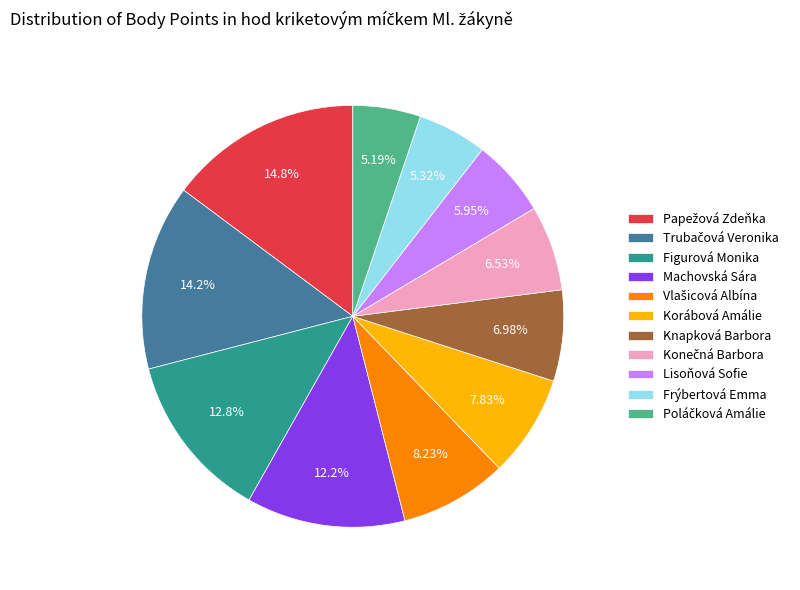

Approximately how many times larger is the value at Figurová Monika compared to Knapková Barbora?

1.8